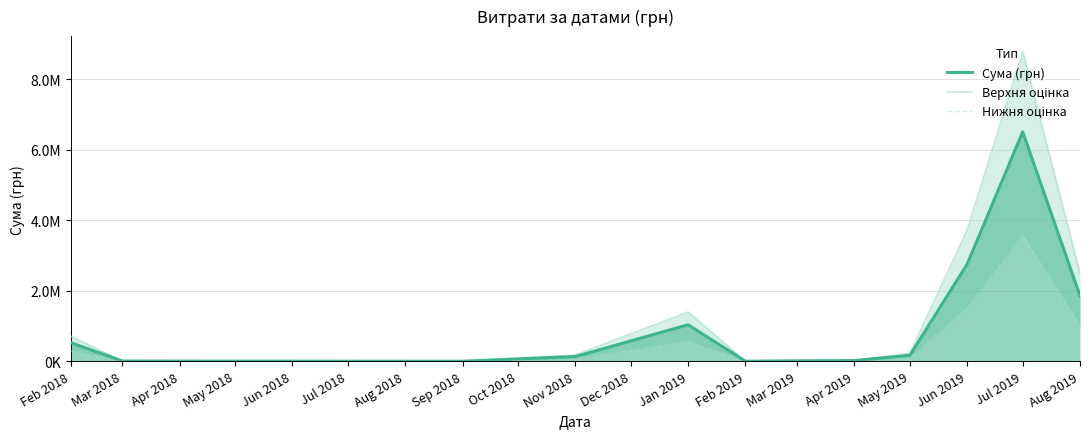

At how many categories does at least one series exceed 5416963?

1